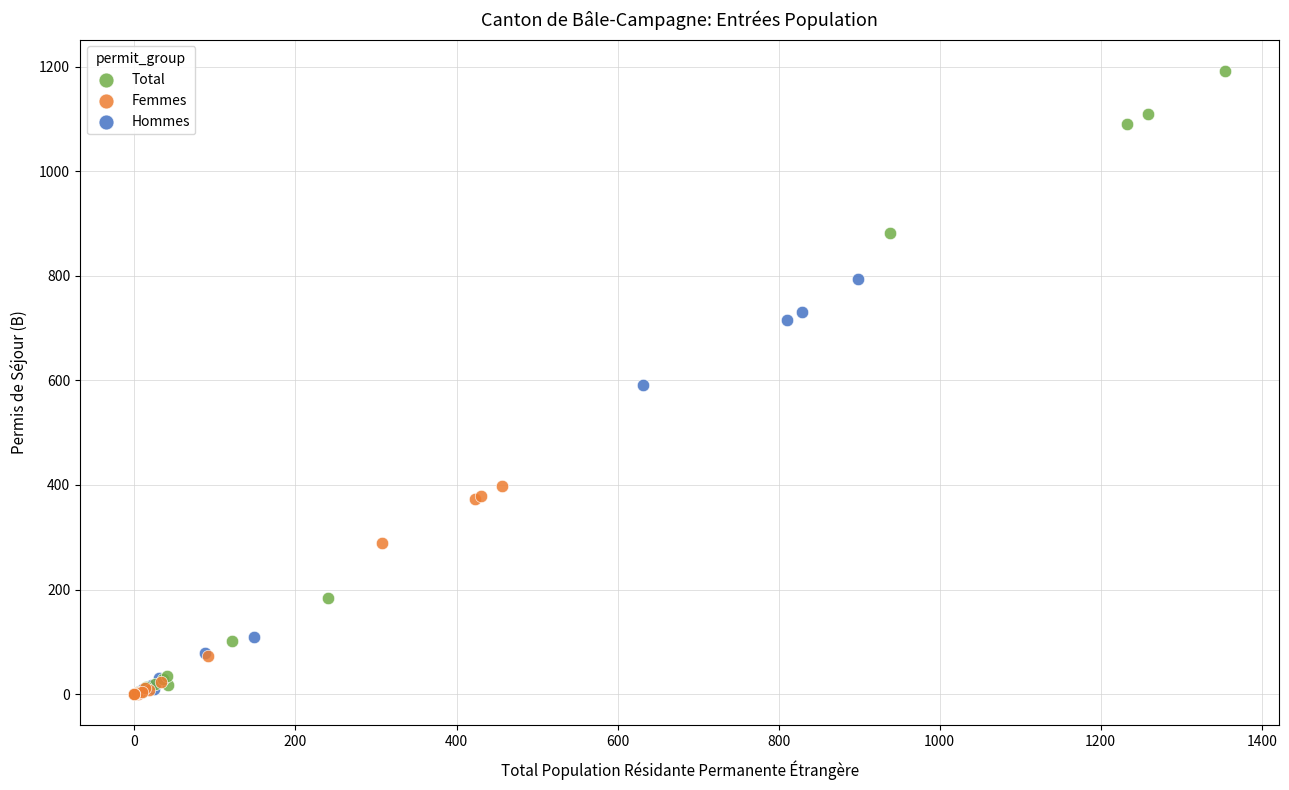

Which series has the largest Y range (max minus min)?

Total